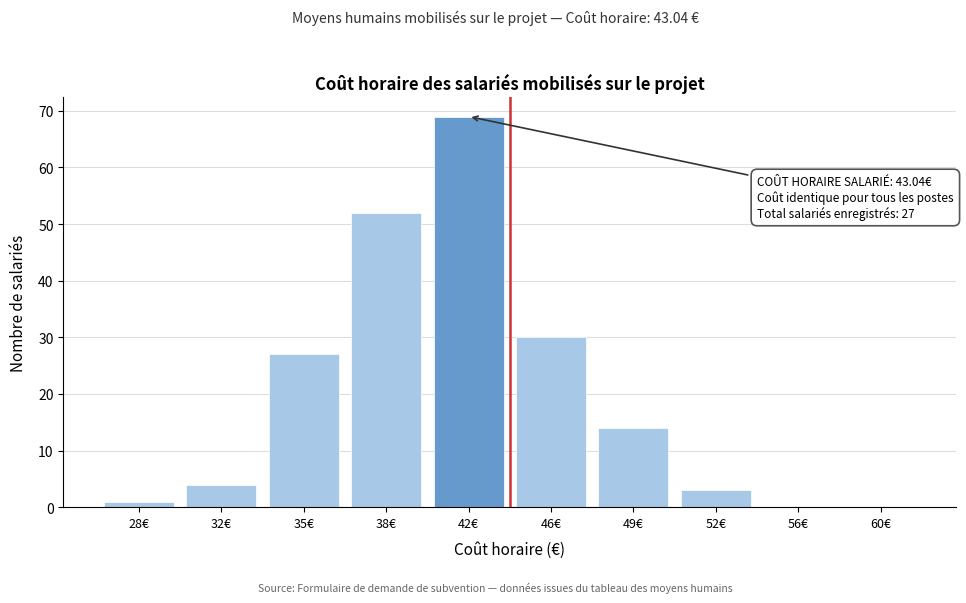

Reading left to right, list all the values displayed in this chart.

28€=1	32€=4	35€=27	38€=52	42€=69	46€=30	49€=14	52€=3	56€=0	60€=0